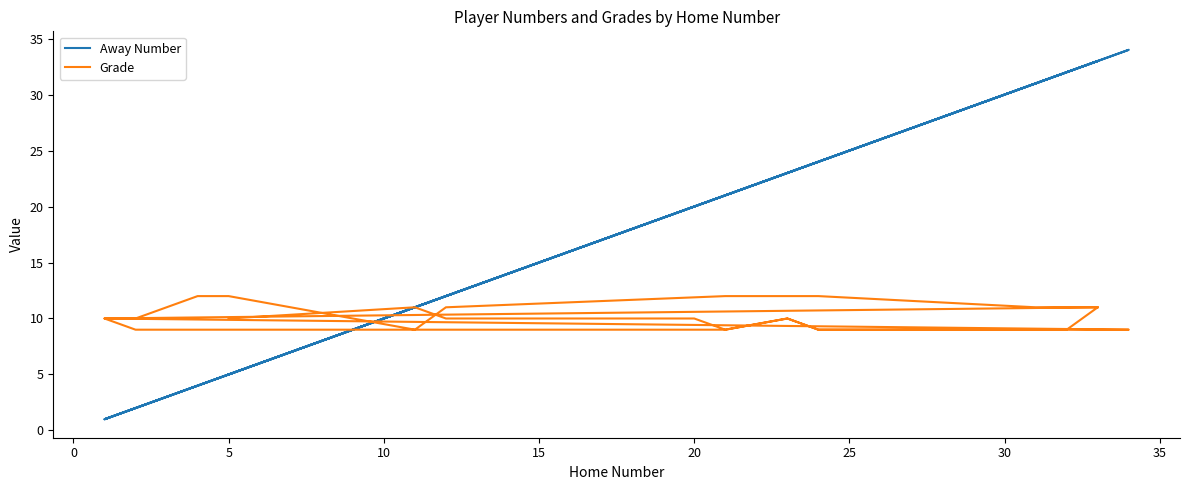

Does the chart display data point markers on the line(s)?

No